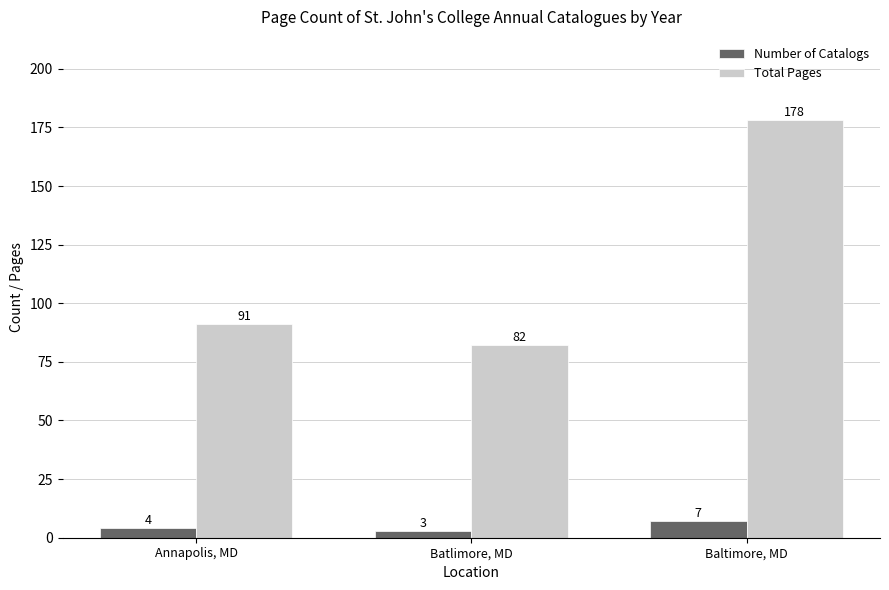

What is the total value across all series at Baltimore, MD?

185